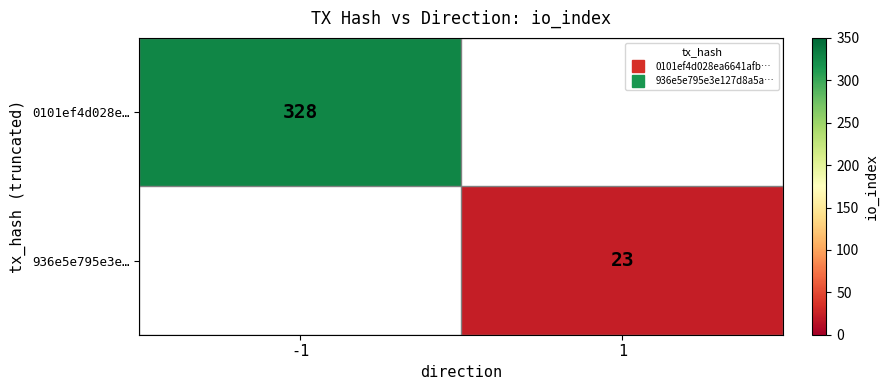

What is the minimum value shown in the chart?

23.0